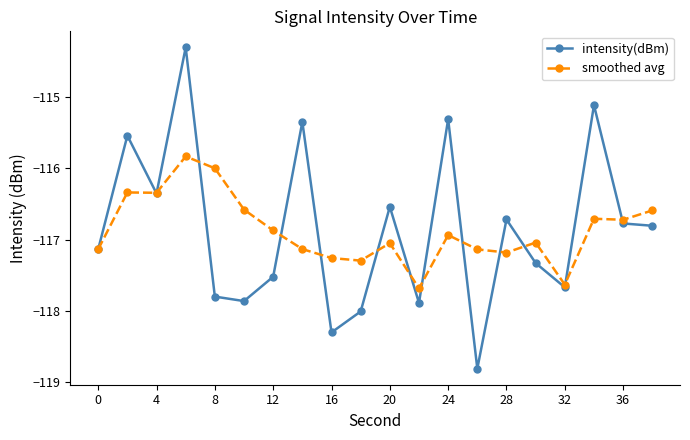

What is the maximum value for intensity(dBm)?

-114.3